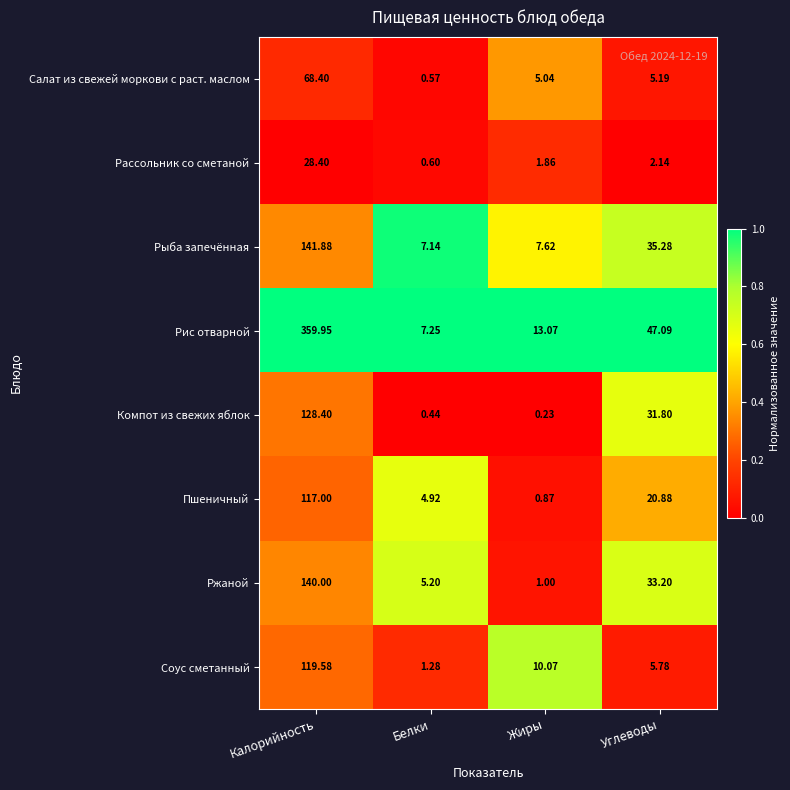

Which series has the largest total across all categories?

Рис отварной